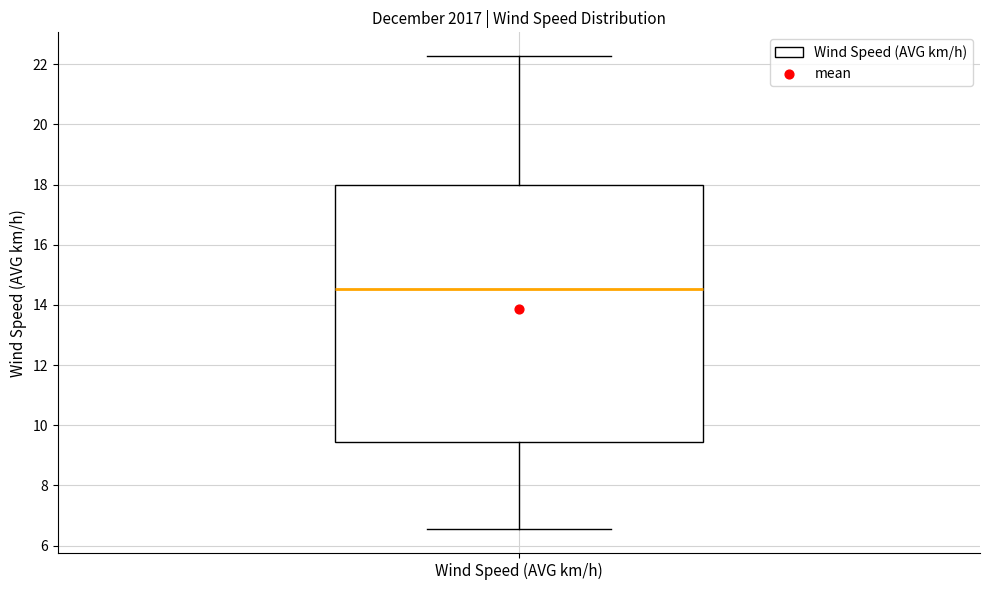

Transcribe this box plot: give where the median line is, the range the box spans, and where the two whiskers end, as read against the y-axis. The values are not printed on the chart, so give them approximately, as read against the axis.

median 14.6, box 9.4 to 18.0, whiskers 6.6 to 22.2